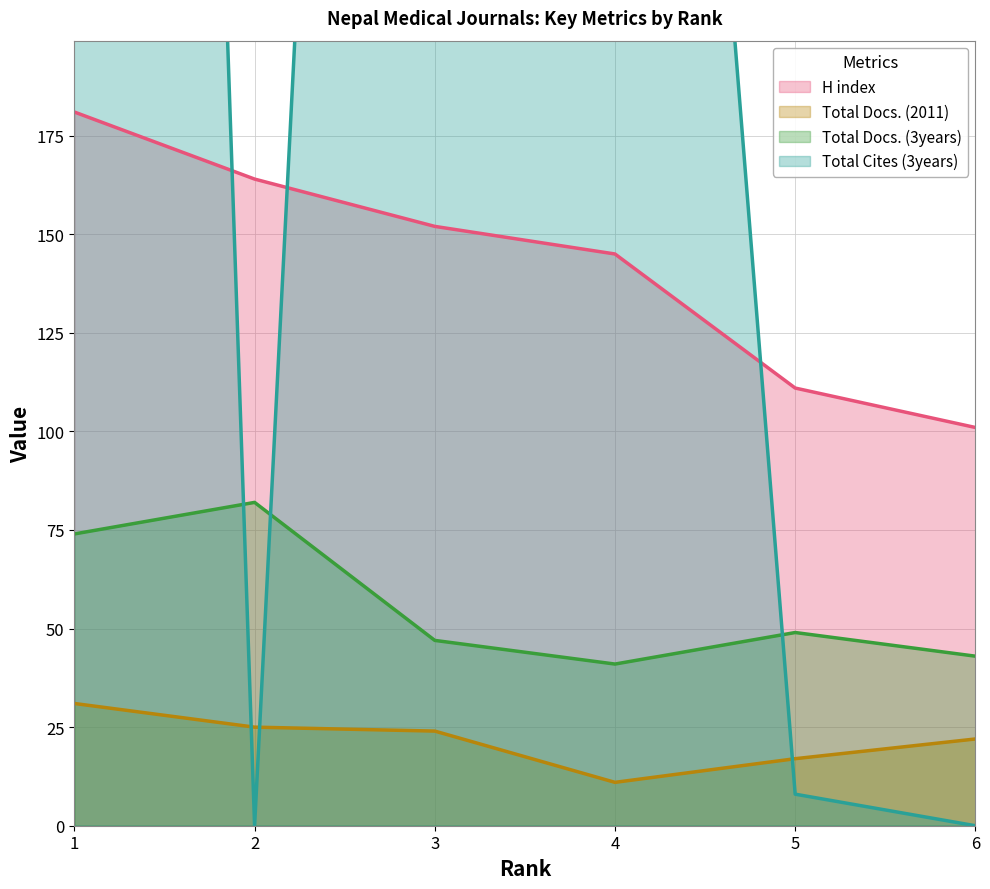

How many interior local peaks does the Total Cites (3years) series have?

1